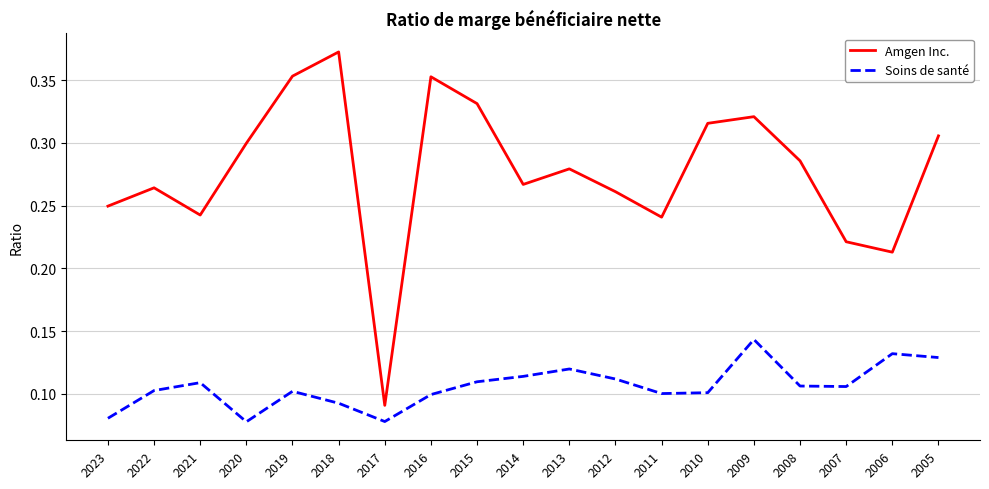

True or false: Soins de santé has a value of 0.0 at 2014.

False